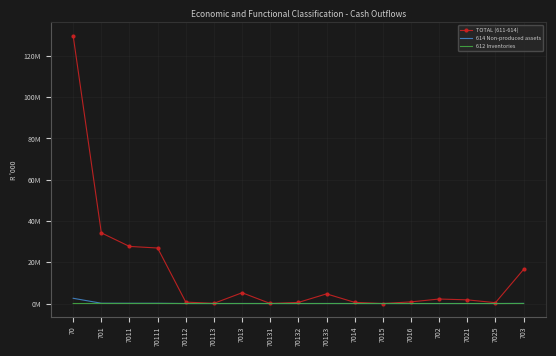

What is the label of the 14th point from the left?

702